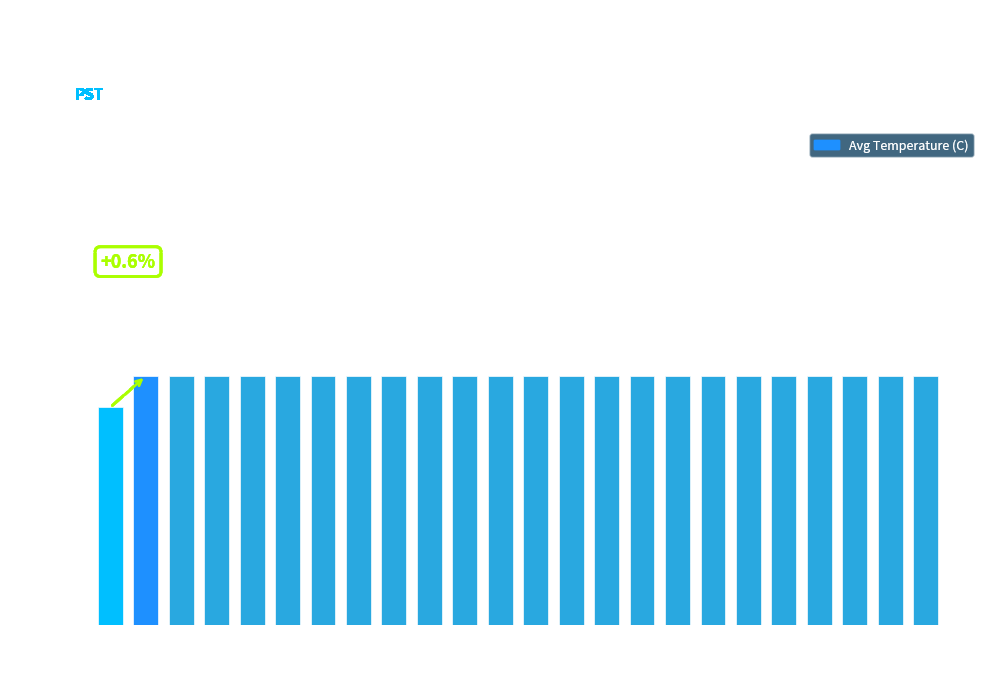

What is the average value?

8.4